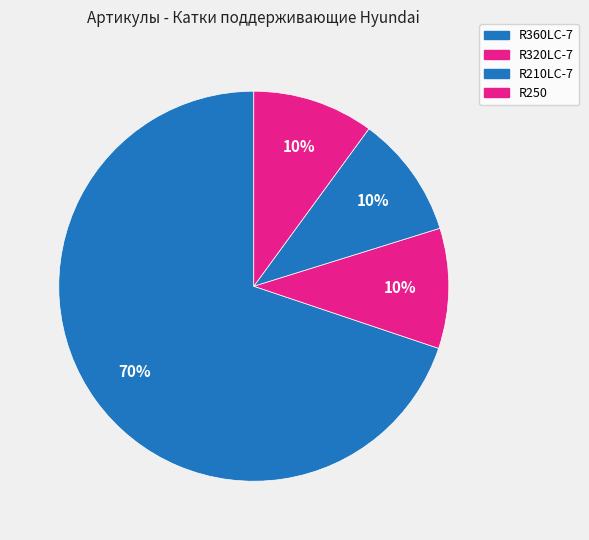

How many slices are in this pie chart?

4